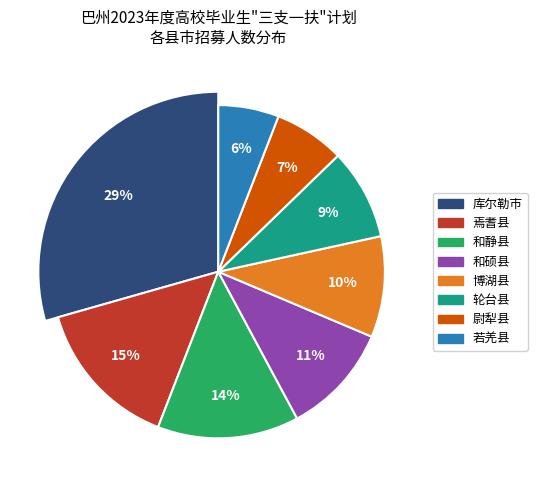

To the nearest percent, what is the combined percentage of 库尔勒市 and 焉耆县?

44%